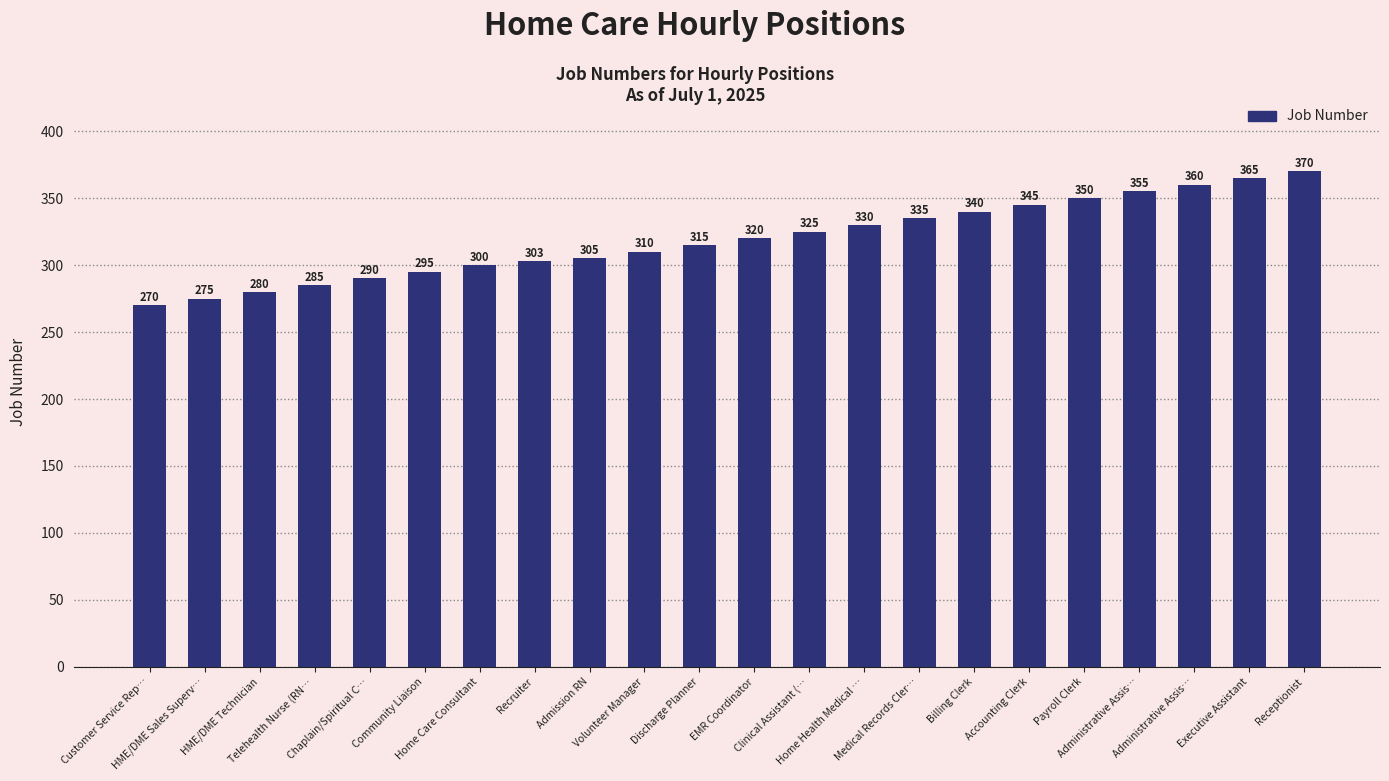

How many bars are there in total?

22